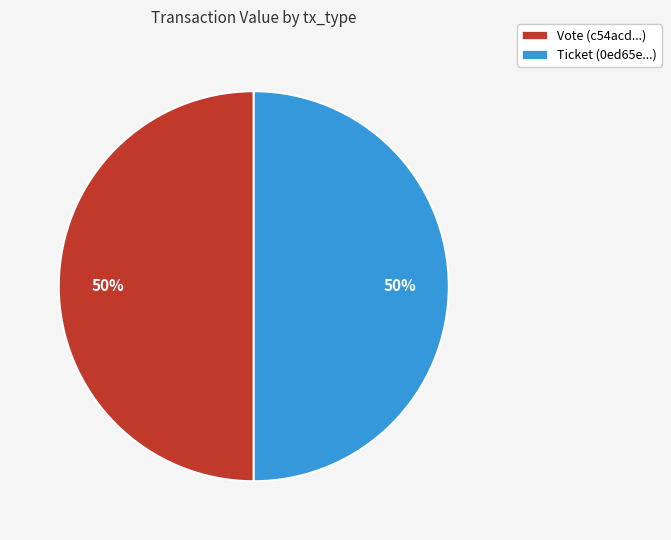

To the nearest percent, what is the average slice percentage?

50%